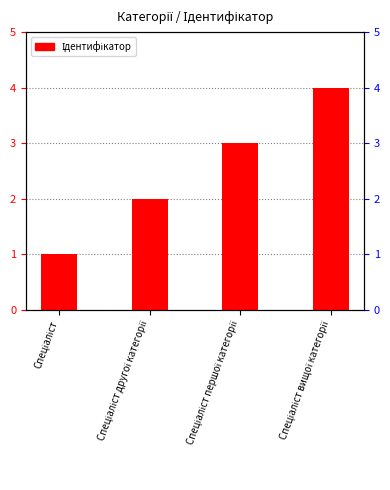

What is the difference between the maximum and minimum values?

3